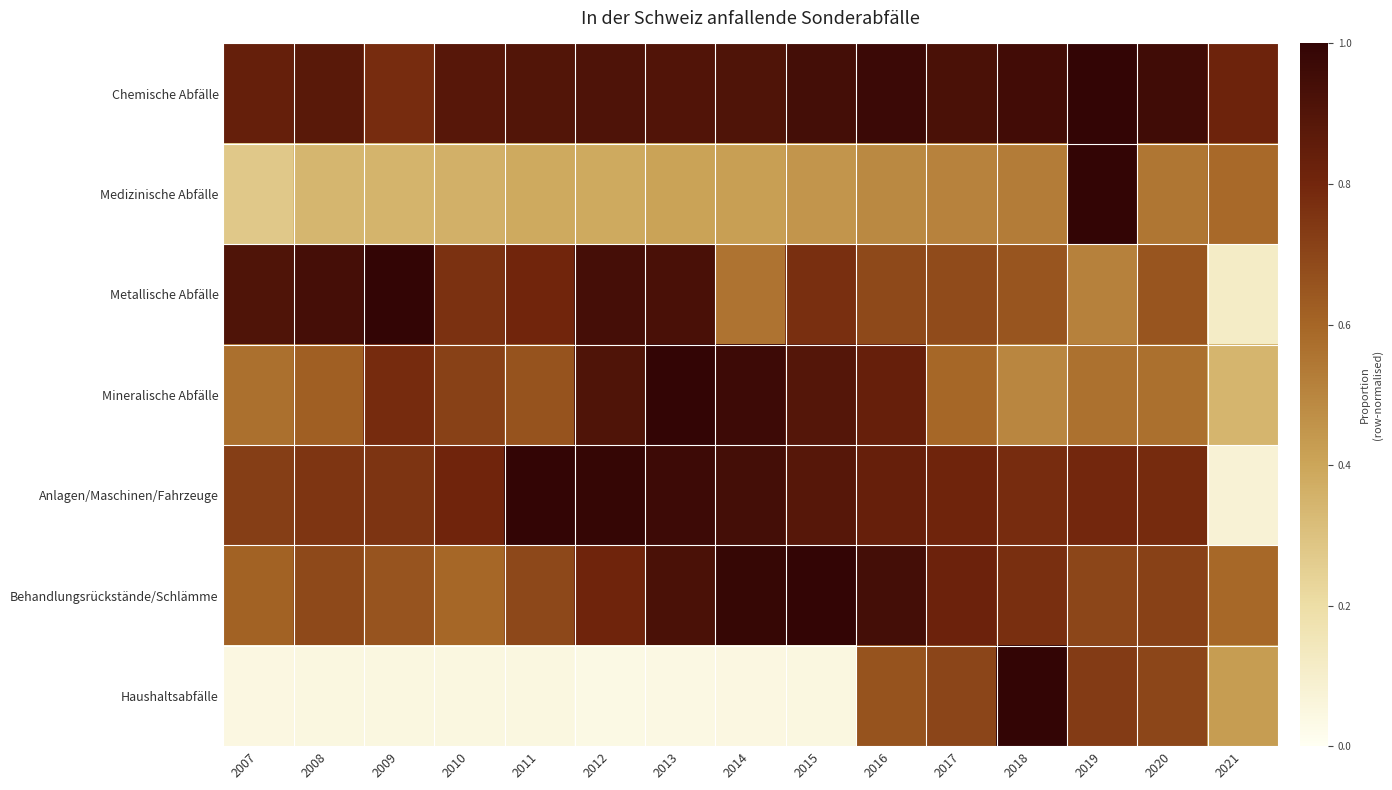

List the series in order of their peak value, highest first.

Chemische Abfälle, Medizinische Abfälle, Metallische Abfälle, Mineralische Abfälle, Anlagen/Maschinen/Fahrzeuge, Behandlungsrückstände/Schlämme, Haushaltsabfälle